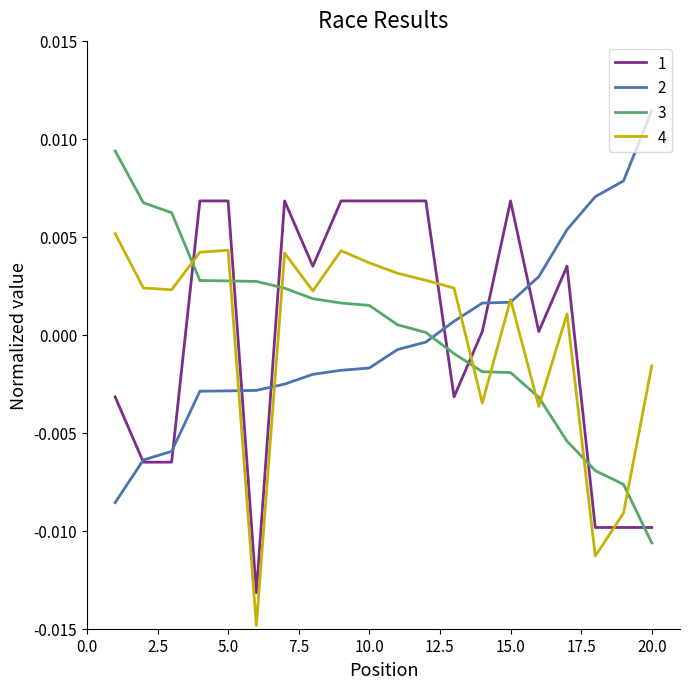

How many categories are shown in the chart?

20